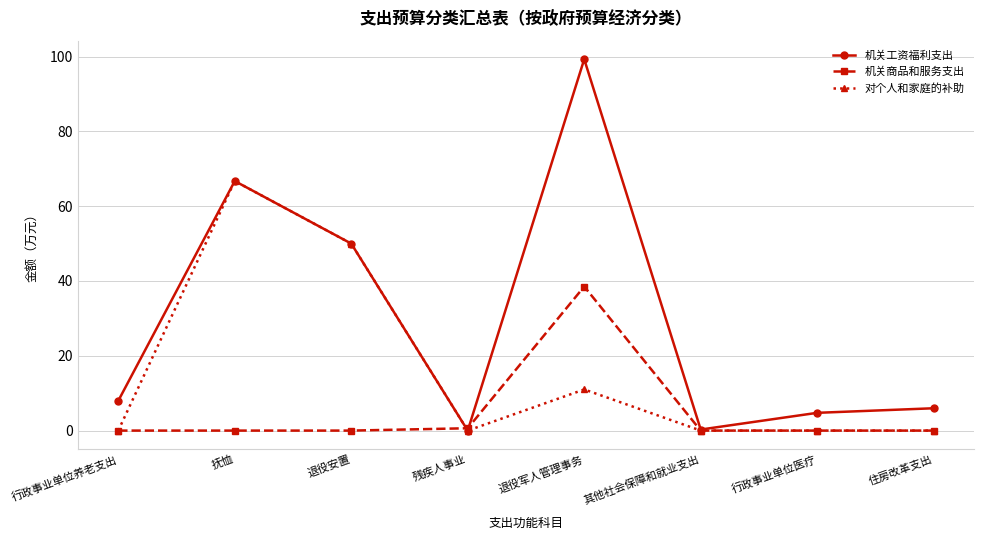

What position from the right is 行政事业单位医疗?

2